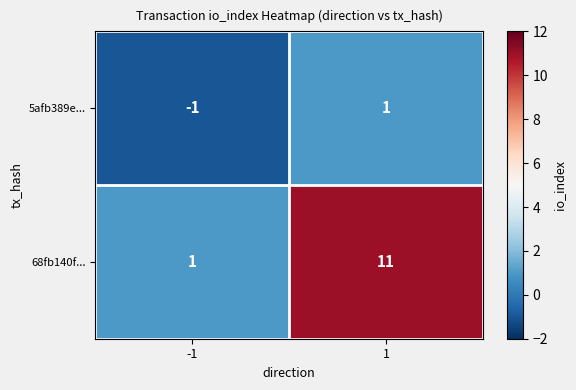

Which series has the widest spread of values?

68fb140f...